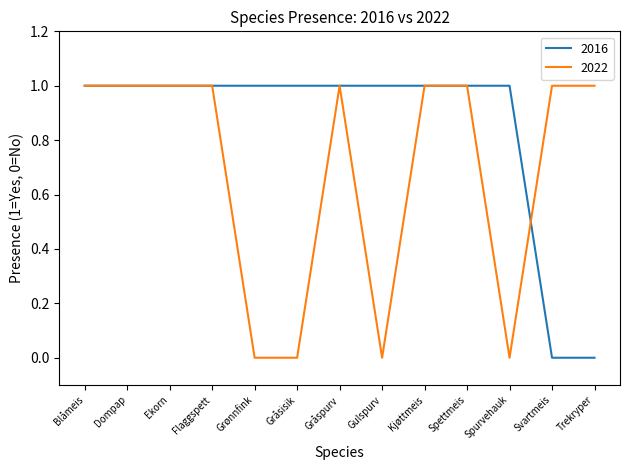

Which series has the largest total across all categories?

2016